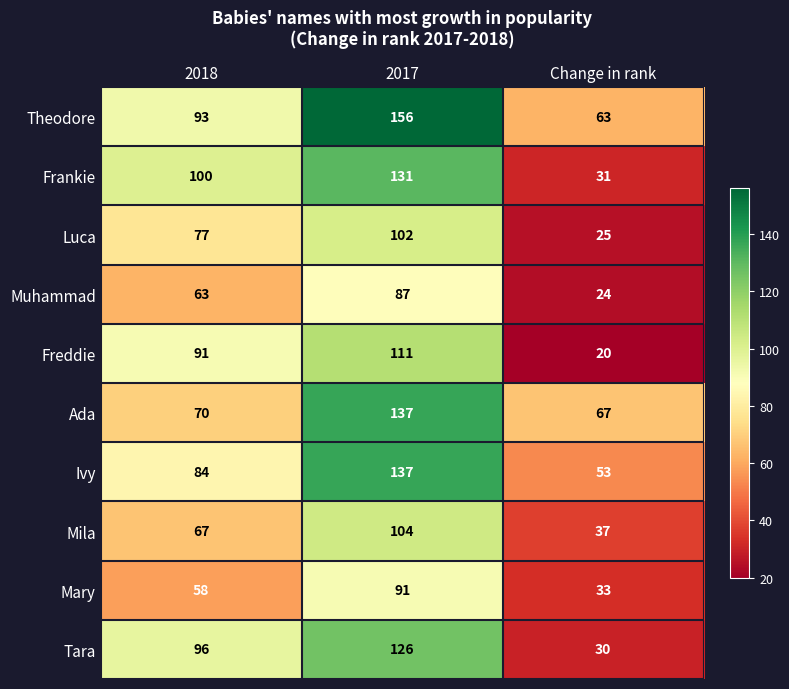

Reading left to right, transcribe all the data shown in this chart.

Theodore: 93	156	63
Frankie: 100	131	31
Luca: 77	102	25
Muhammad: 63	87	24
Freddie: 91	111	20
Ada: 70	137	67
Ivy: 84	137	53
Mila: 67	104	37
Mary: 58	91	33
Tara: 96	126	30